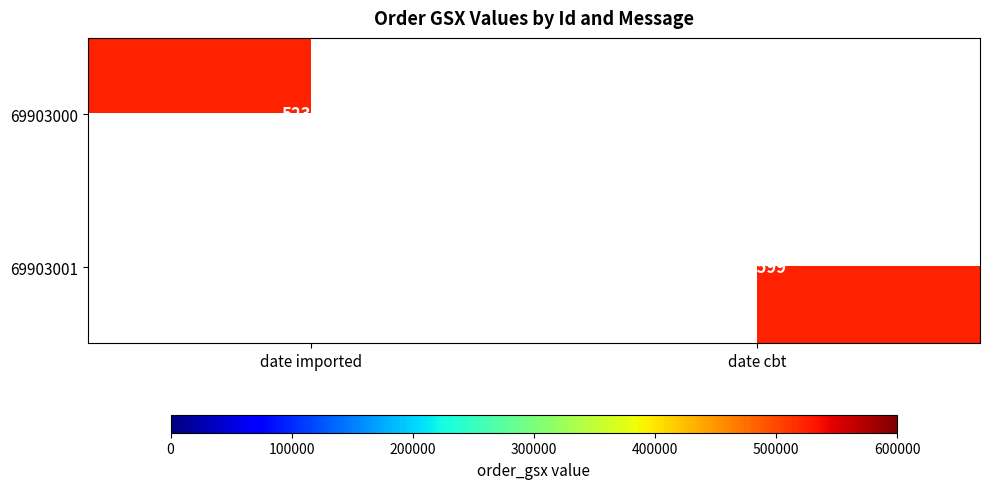

The value of 69903001 at date cbt is 523599. True or false?

True